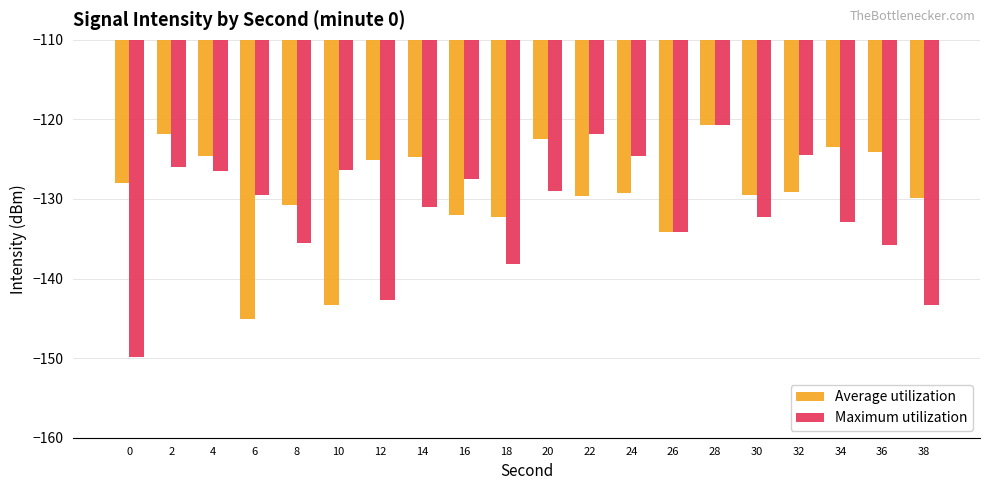

What is the sum of the Maximum utilization values at 6 and 36?

-265.2